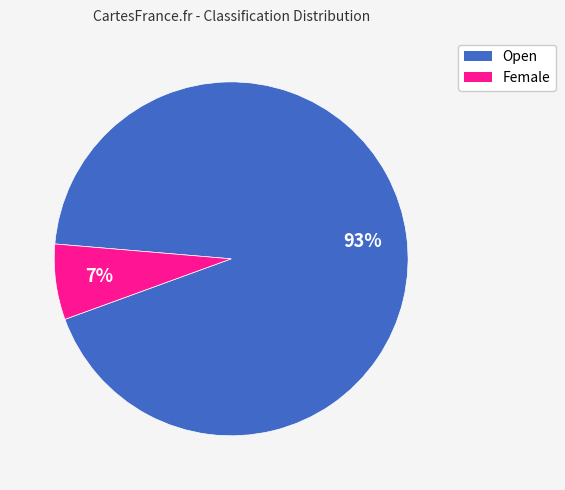

What is the largest slice in the pie chart?

Open